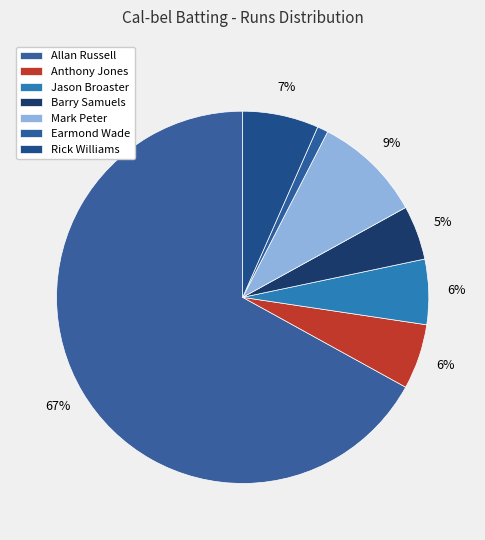

Is it true that Barry Samuels is 5% of the pie?

True